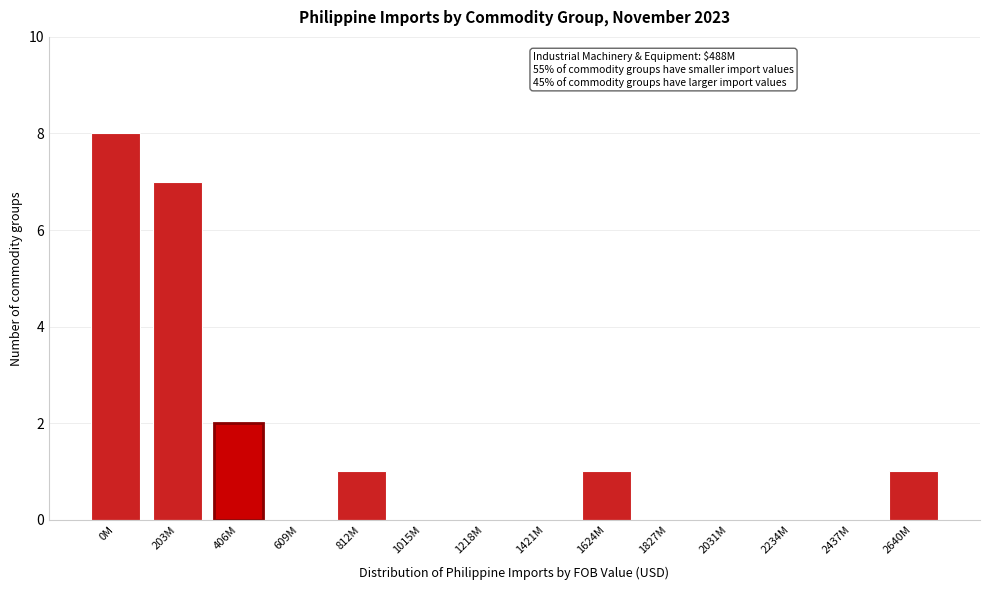

Reading left to right, extract all data points from this chart.

0M=8	203M=7	406M=2	609M=0	812M=1	1015M=0	1218M=0	1421M=0	1624M=1	1827M=0	2031M=0	2234M=0	2437M=0	2640M=1